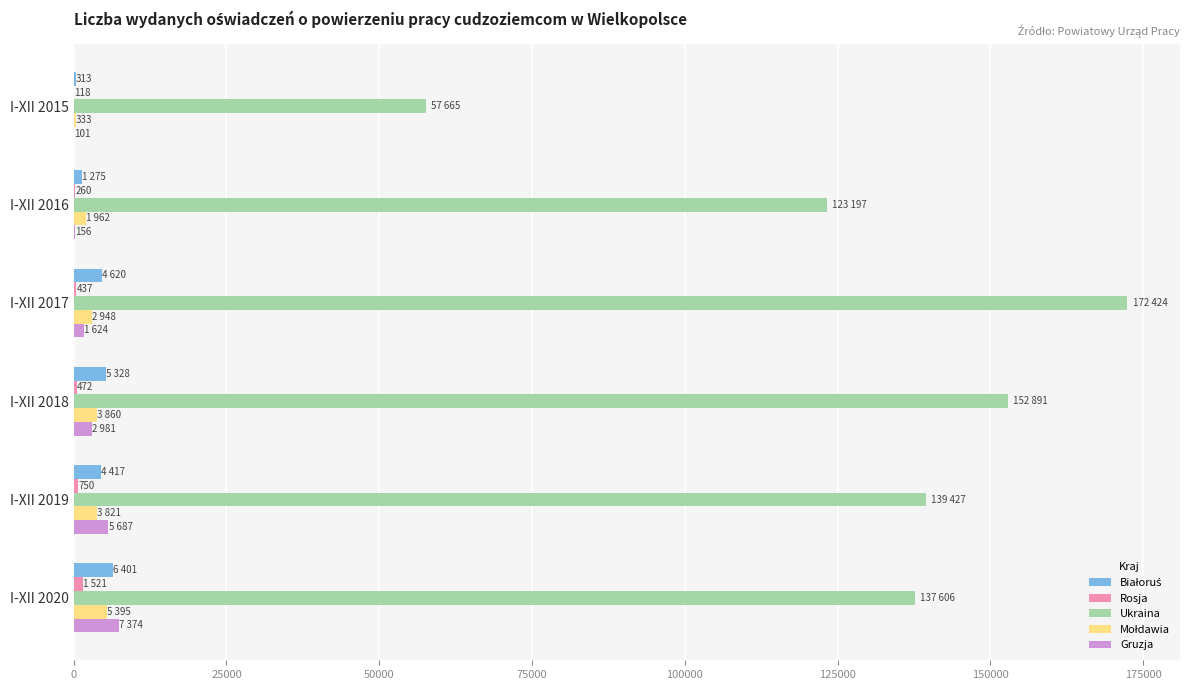

Which category has the highest value in the Ukraina series?

I-XII 2017